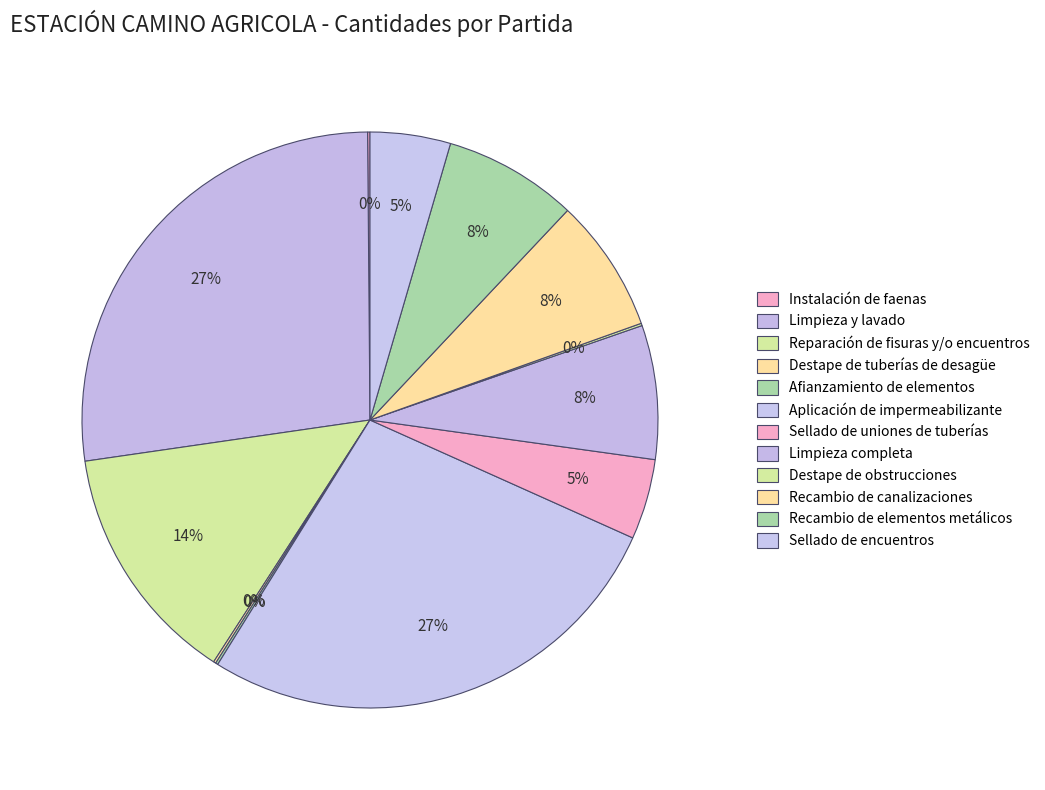

What is the total percentage of Destape de tuberías de desagüe and Destape de obstrucciones?

0.3%